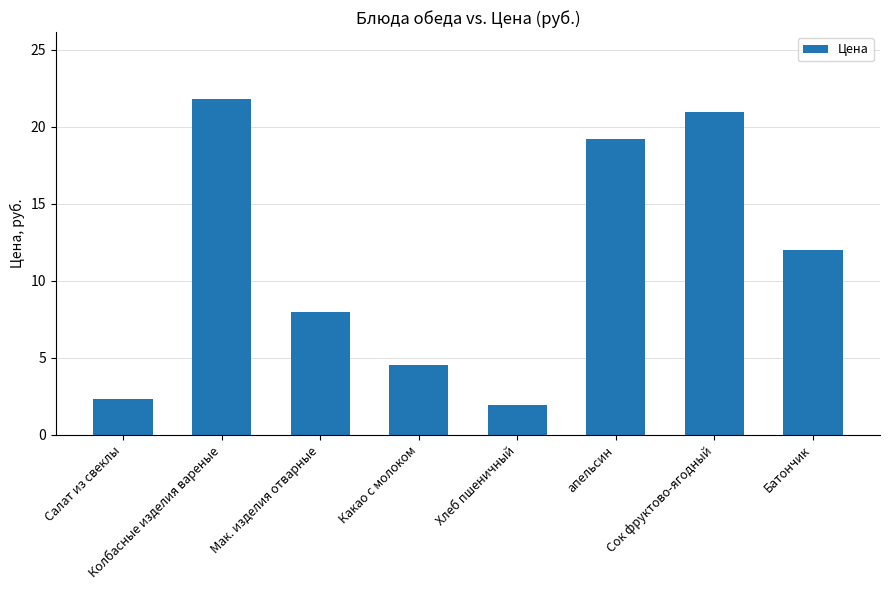

What position from the right is Батончик?

1